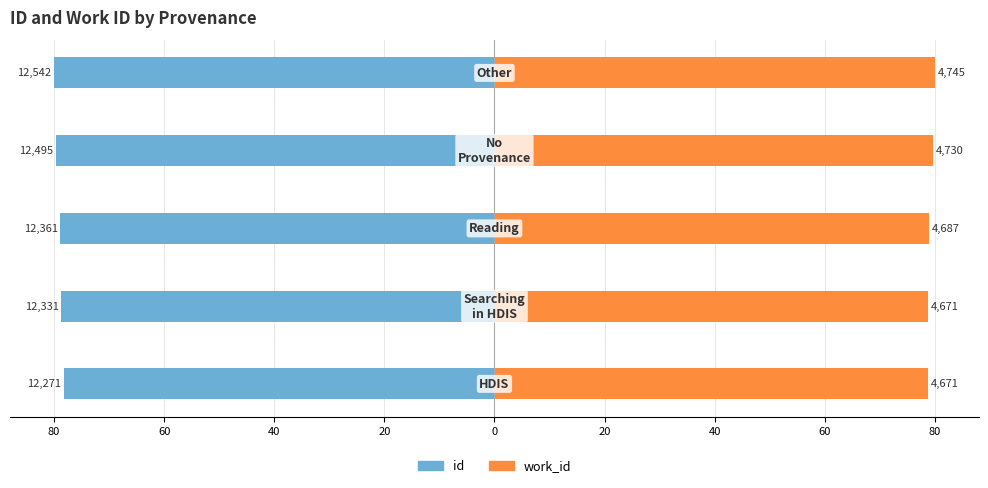

What is the value of the work_id bar at the 1st from the left?

78.8